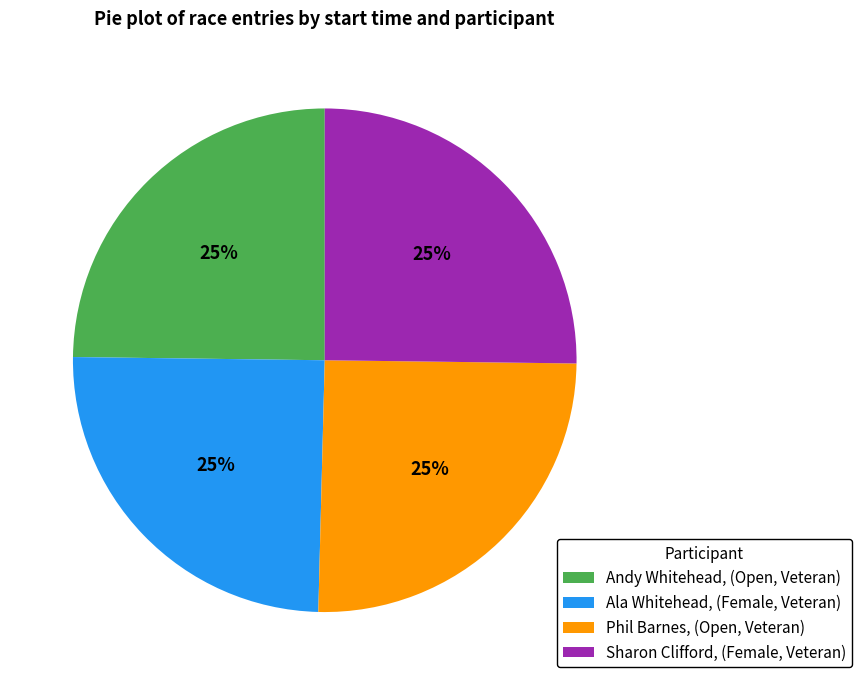

To the nearest percent, what portion does Sharon Clifford, (Female, Veteran) represent?

25%